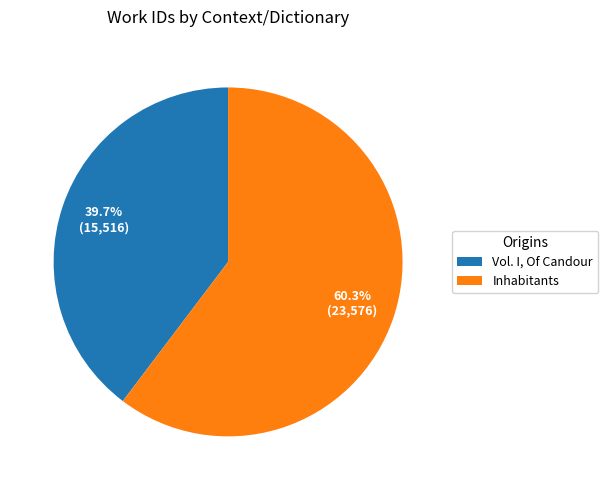

What is the majority slice?

Inhabitants